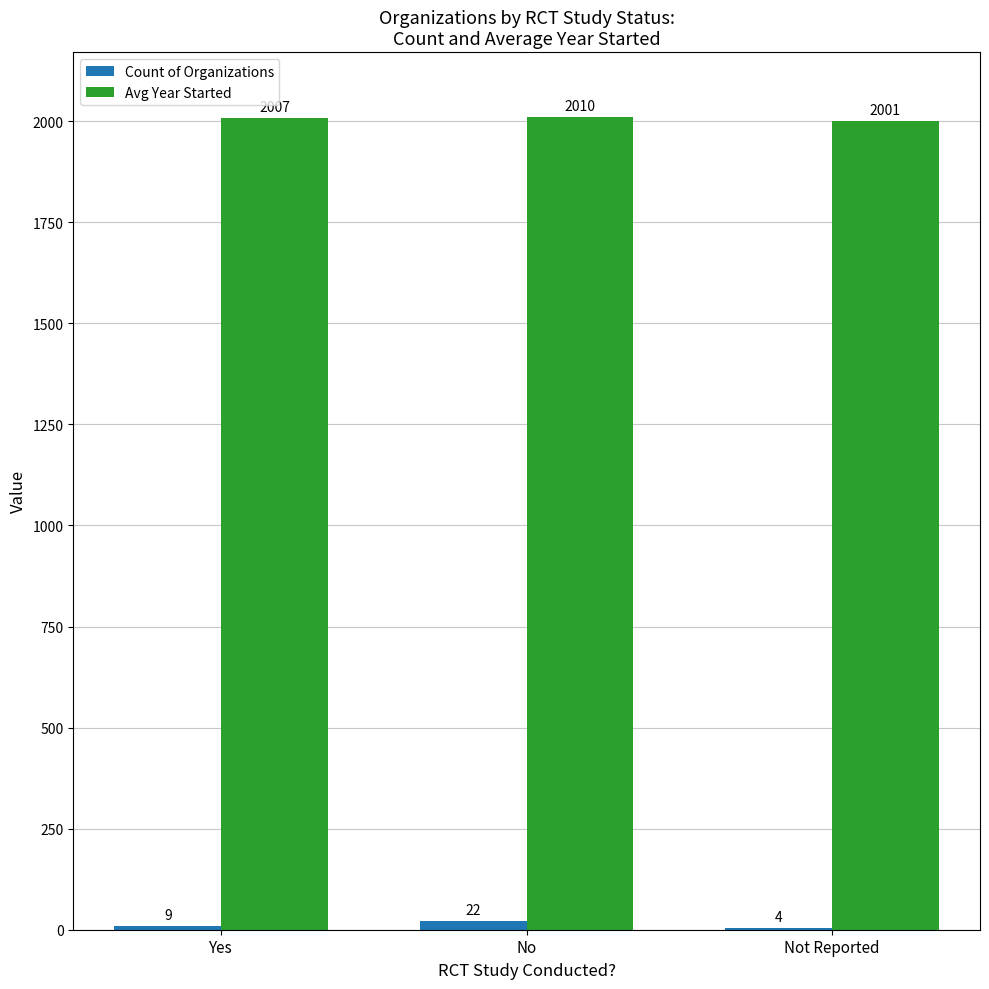

What is the sum of the Avg Year Started values at Not Reported and Yes?

4008